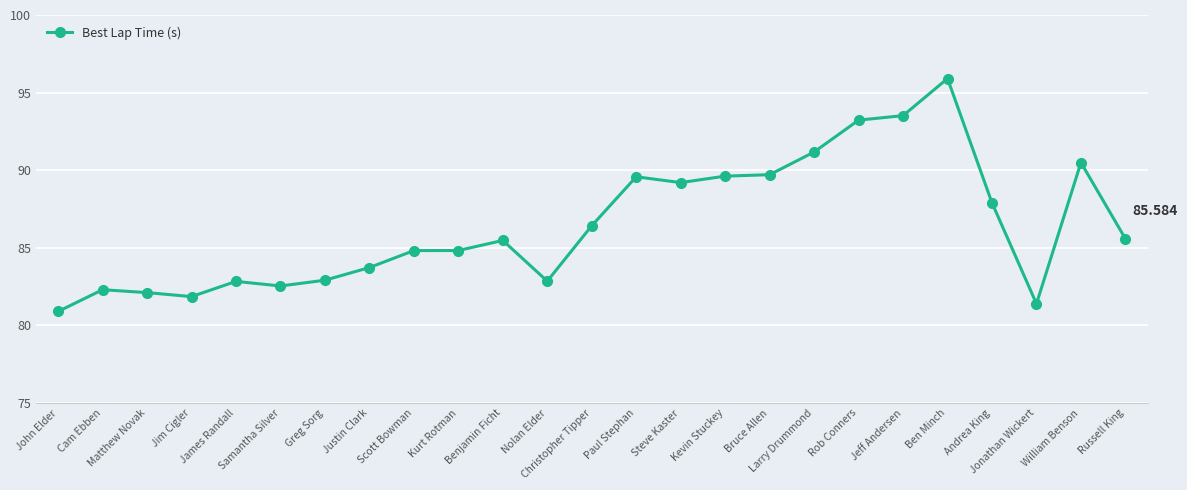

Does the chart have visible grid lines?

Yes